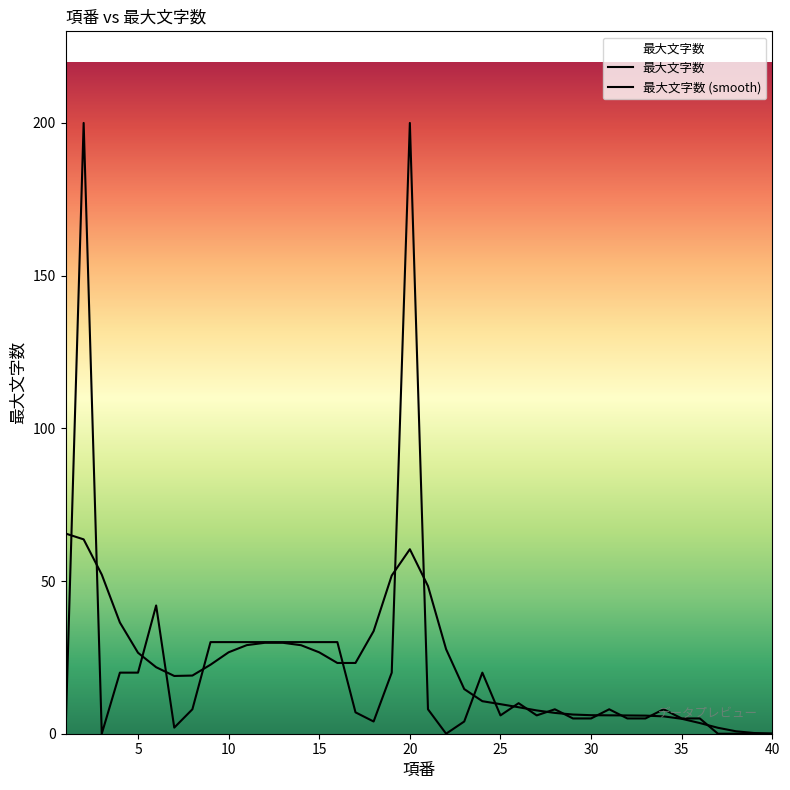

How many points are lower than both their immediate neighbors (excluding endpoints)?

6